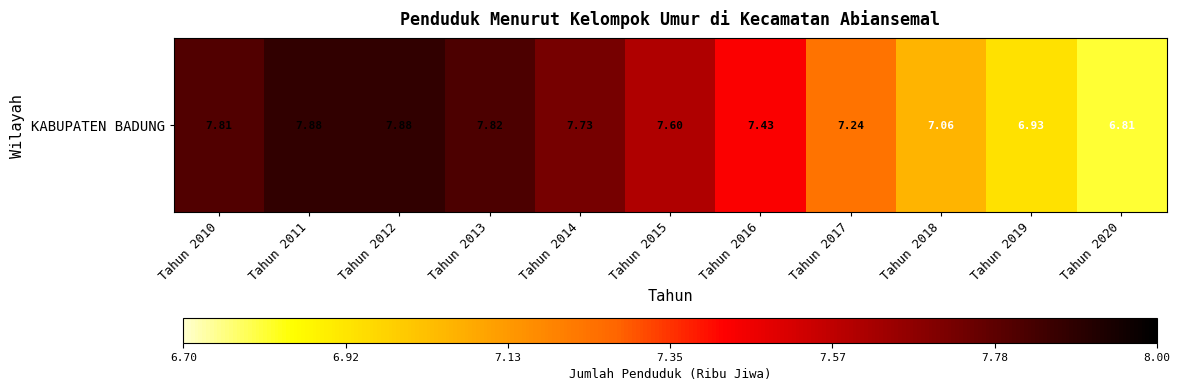

What is the ratio of the value at Tahun 2012 to the value at Tahun 2016?

1.1